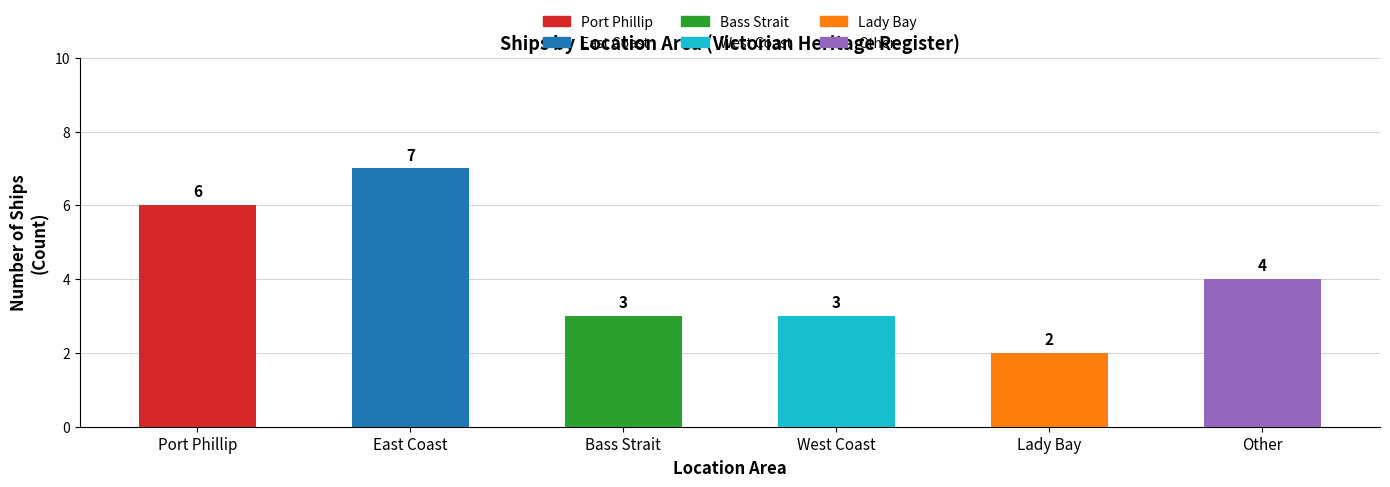

At which category does the chart reach its minimum across all series?

Lady Bay